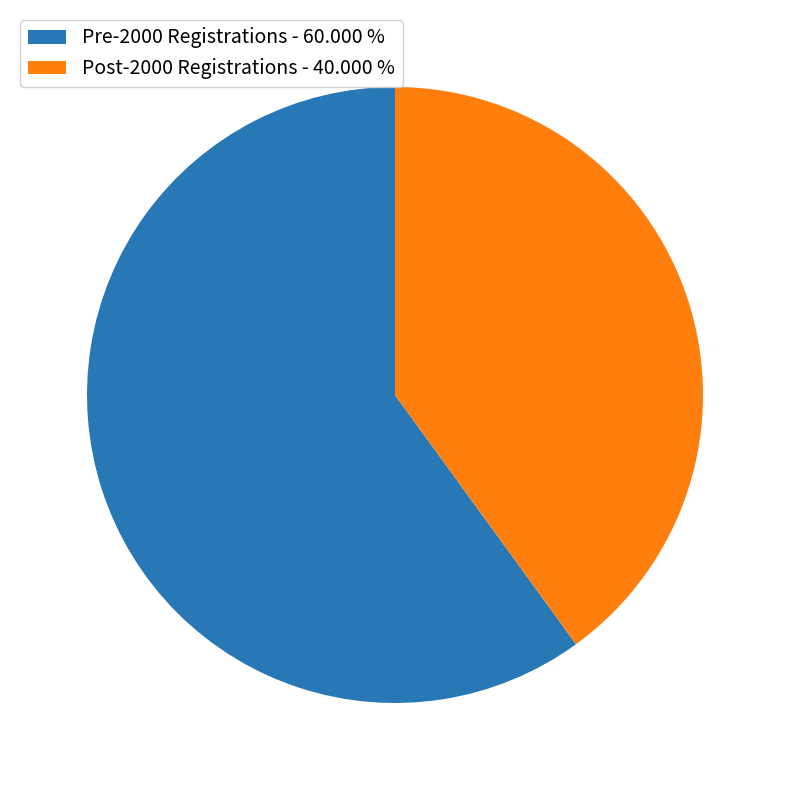

Combined, do Pre-2000 Registrations - 60.000 % and Post-2000 Registrations - 40.000 % account for over 50%?

Yes